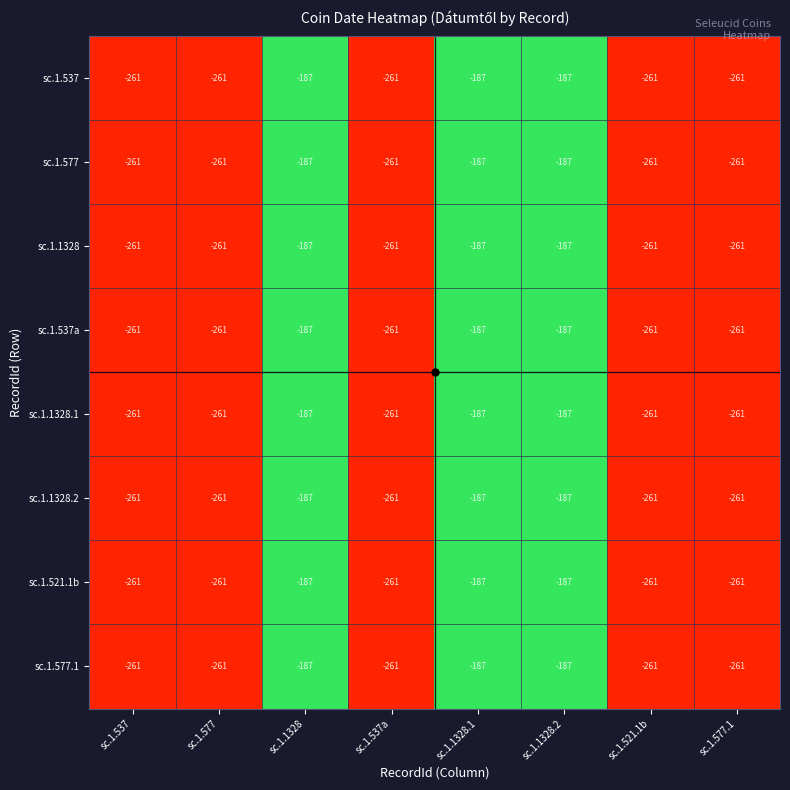

What is the average value of the sc.1.1328.1 series?

-233